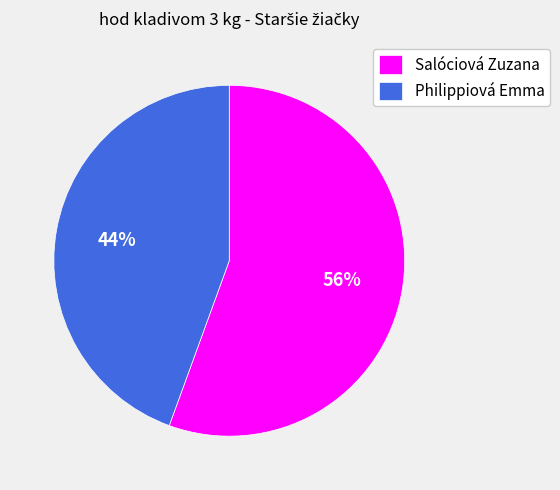

To the nearest percent, what percentage of the pie is Salóciová Zuzana?

56%